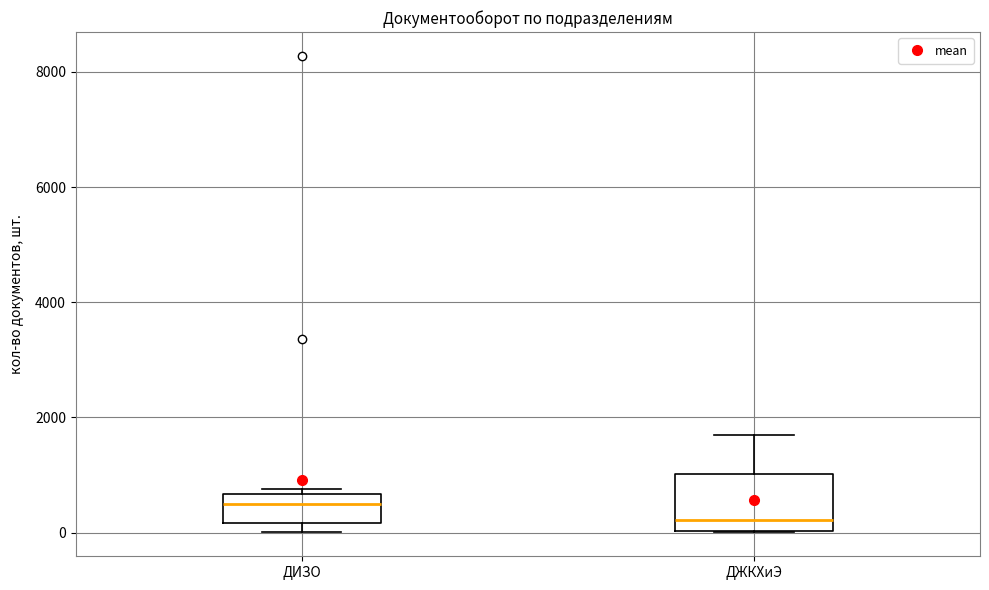

Reading left to right, transcribe this box plot: for each box, give where its median line is, the range the box spans, and where its two whiskers end, as read against the y-axis. The values are not printed on the chart, so give them approximately, as read against the axis.

ДИЗО: median 600 (just below the box's upper edge), box 200 to 600, whiskers 0 to 800
ДЖКХиЭ: median 200, box 0 to 1000, whiskers 0 to 1800